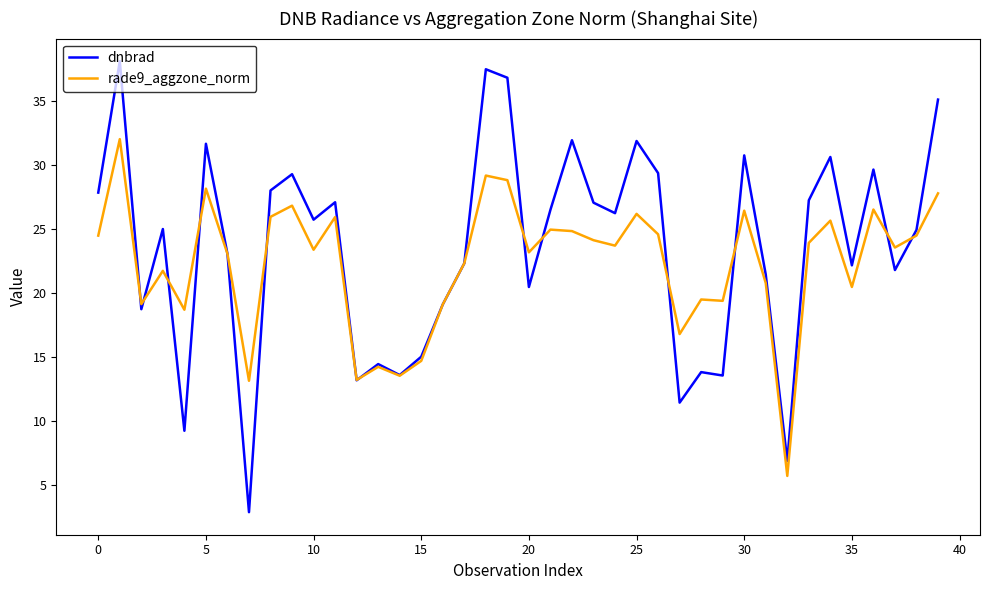

Which series ends up on top after the final intersection of rade9_aggzone_norm and dnbrad?

dnbrad